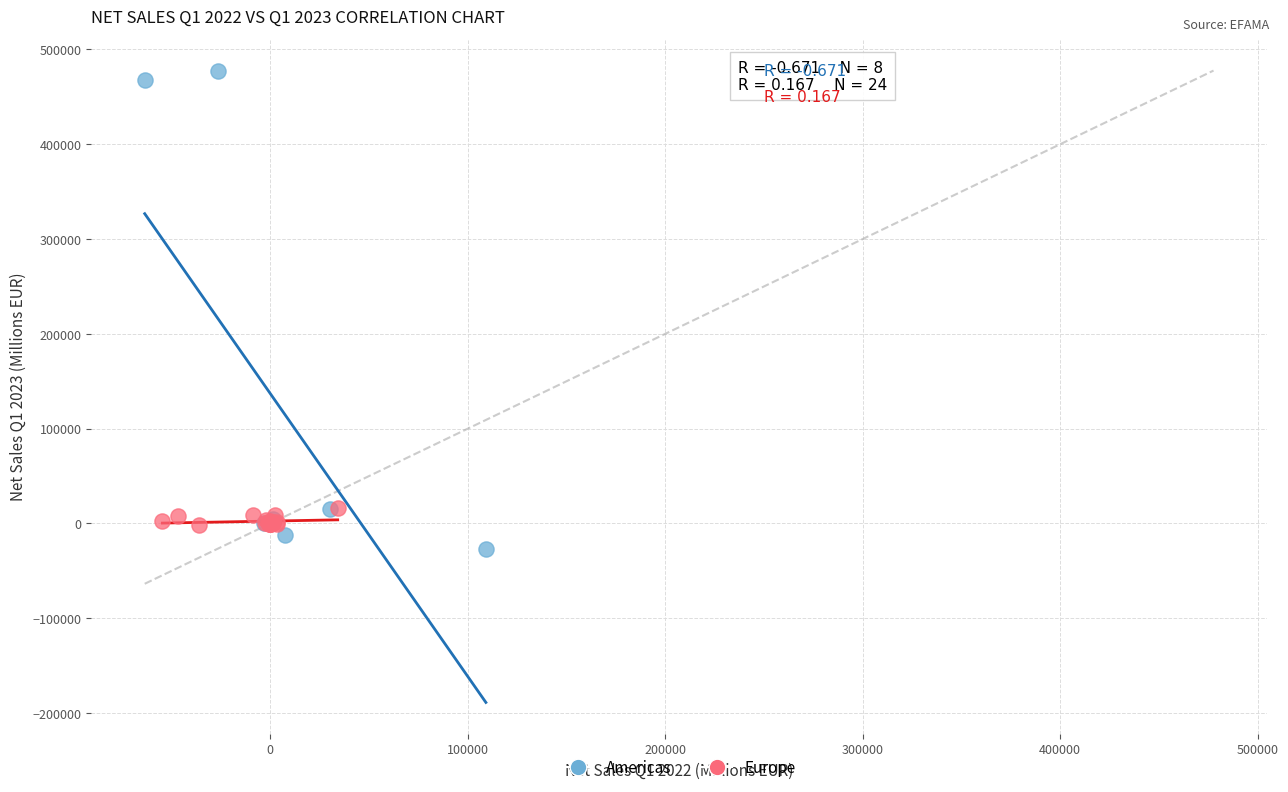

What are all the series names shown in the legend?

Americas, Europe